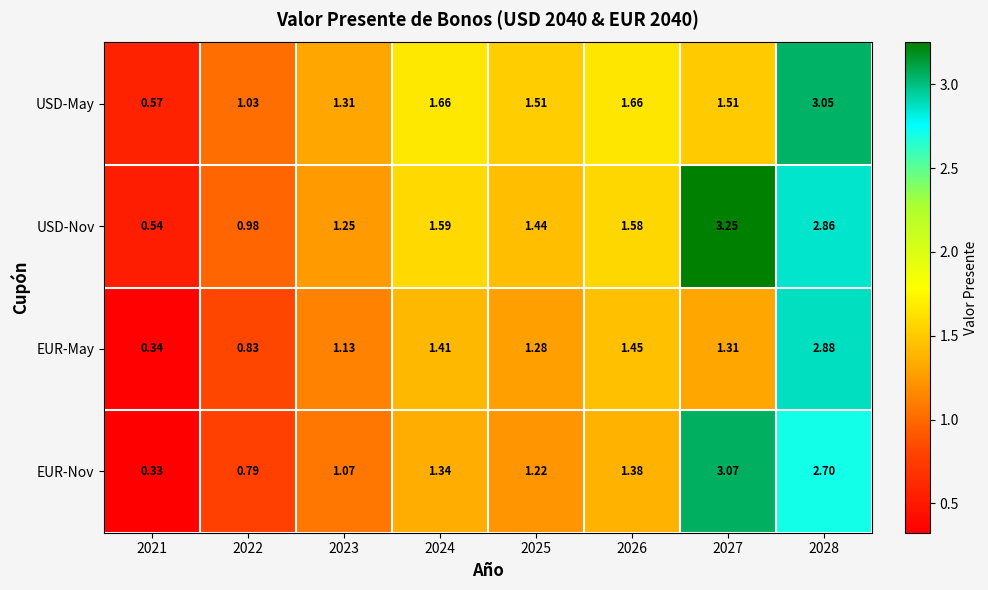

Which series changed the most between 2027 and 2028?

EUR-May